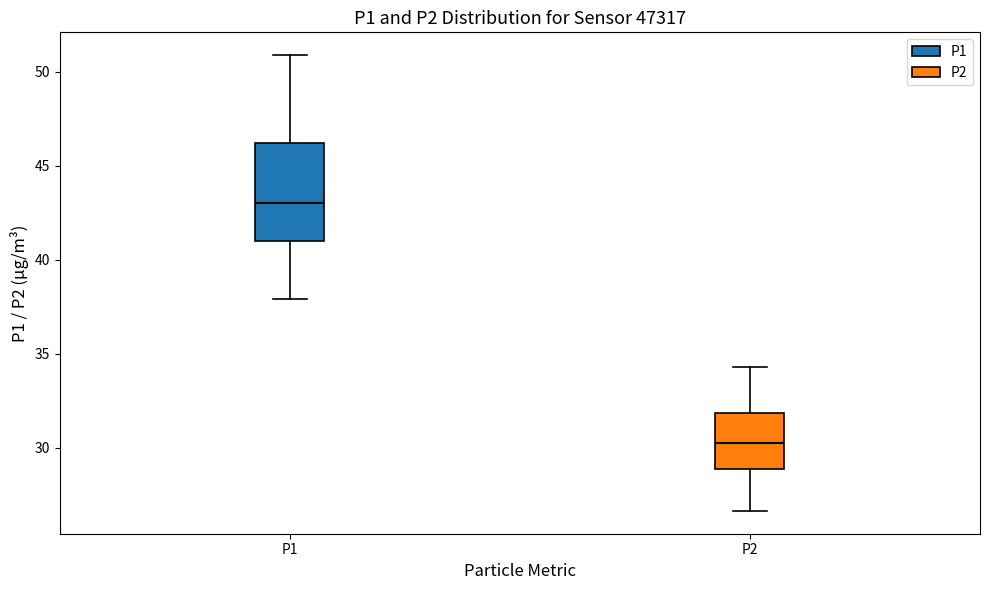

Which box has the highest median line?

P1